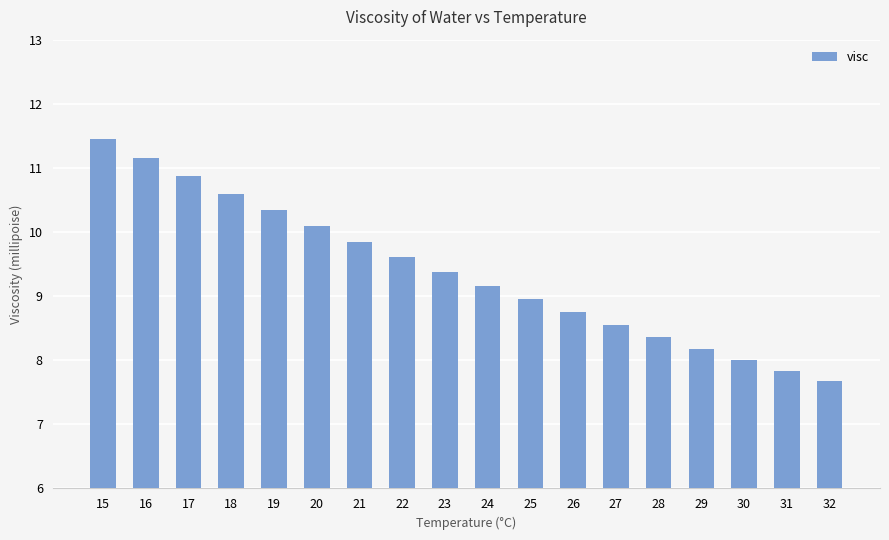

What is the approximate value at 24?

9.2